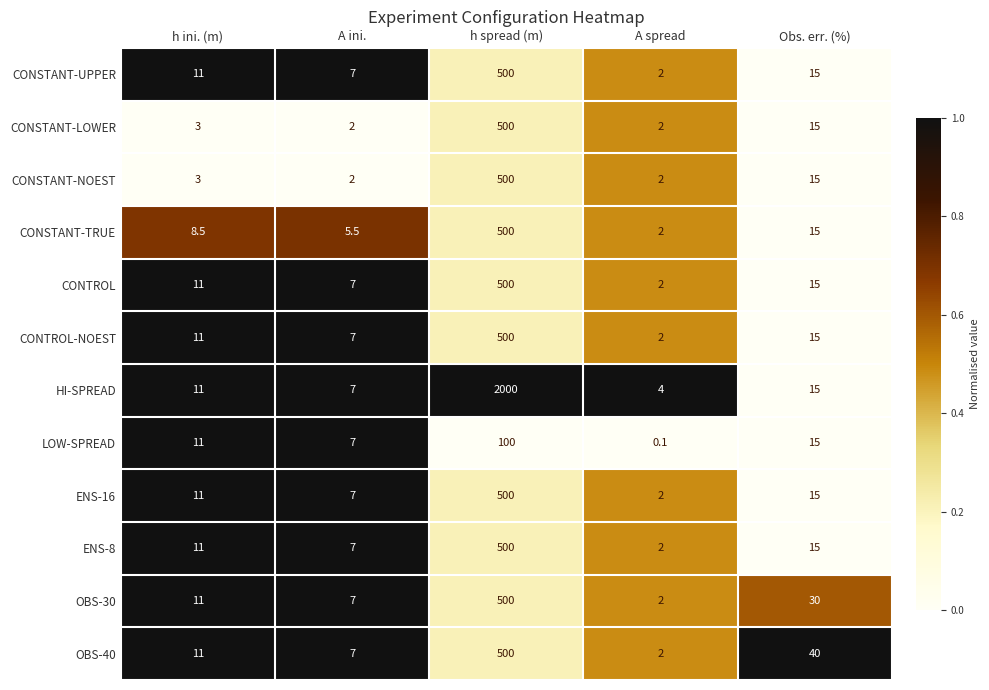

List the labels in order of CONSTANT-TRUE value, smallest first.

A spread, A ini., h ini. (m), Obs. err. (%), h spread (m)